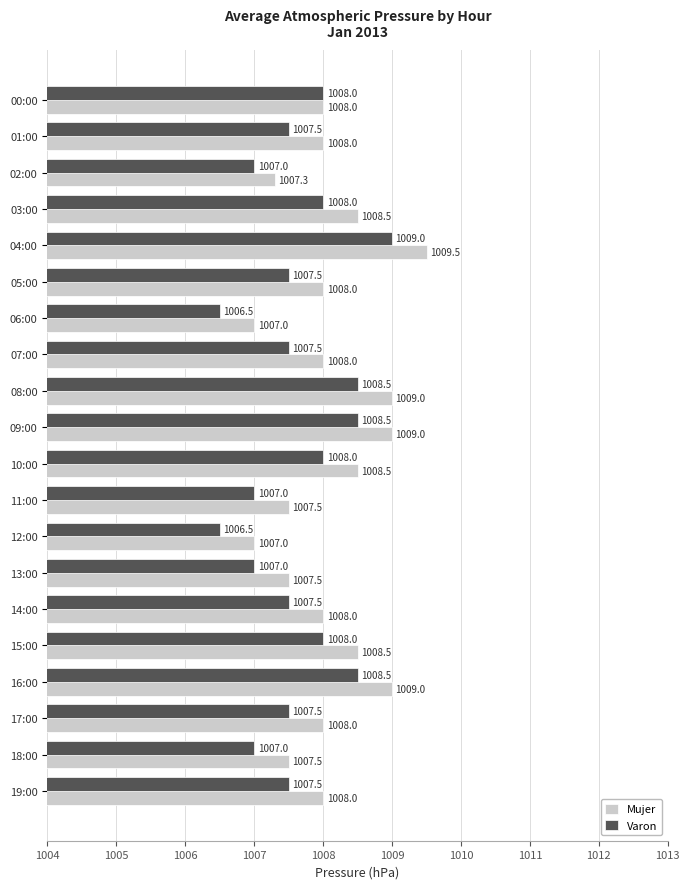

True or false: Mujer has a value of 683.4 at 06:00.

False